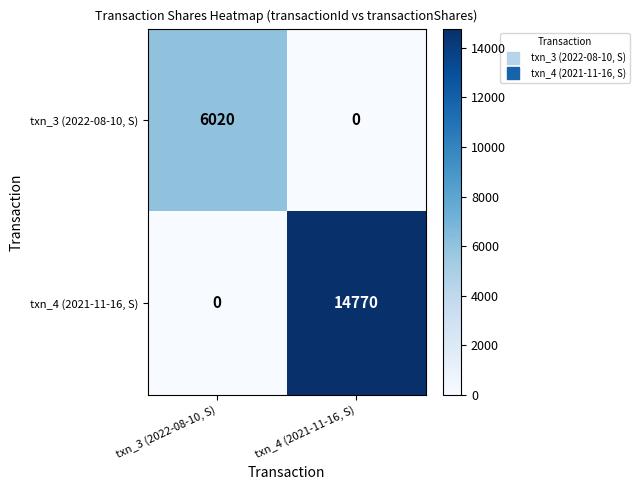

Which series has the largest range (max minus min)?

txn_4 (2021-11-16, S)